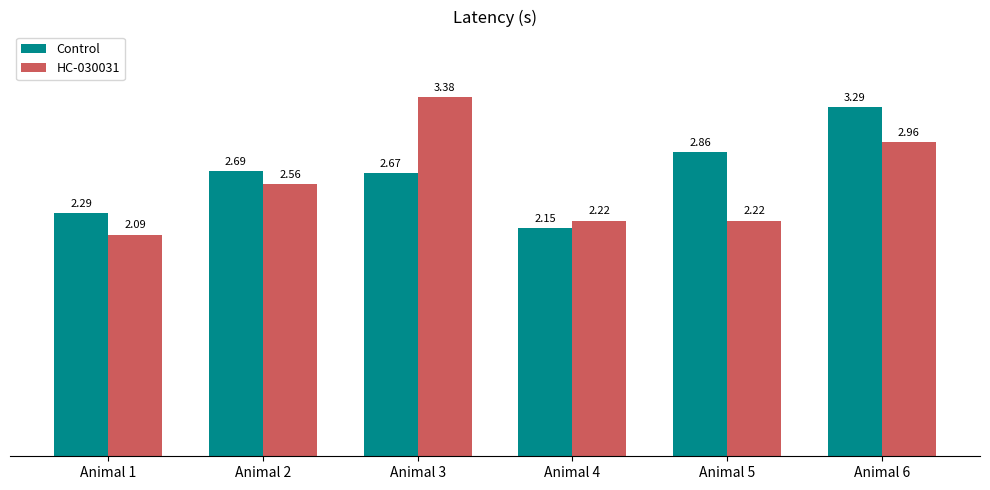

How many bars are there in total?

12